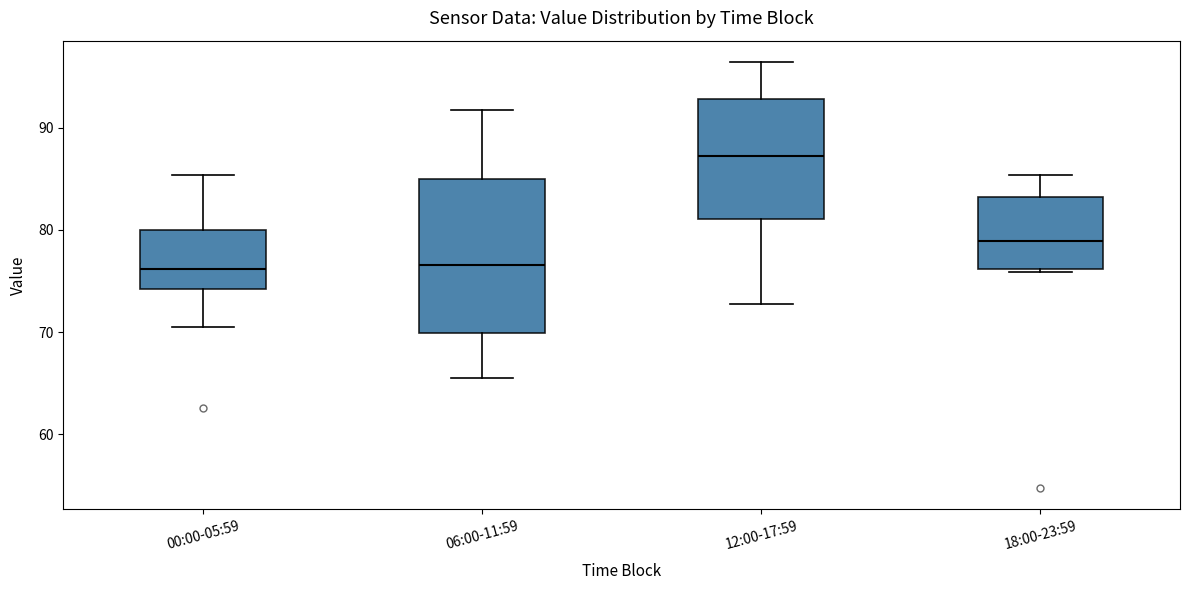

Comparing the boxes themselves (not the whiskers), which one is the tallest?

06:00-11:59